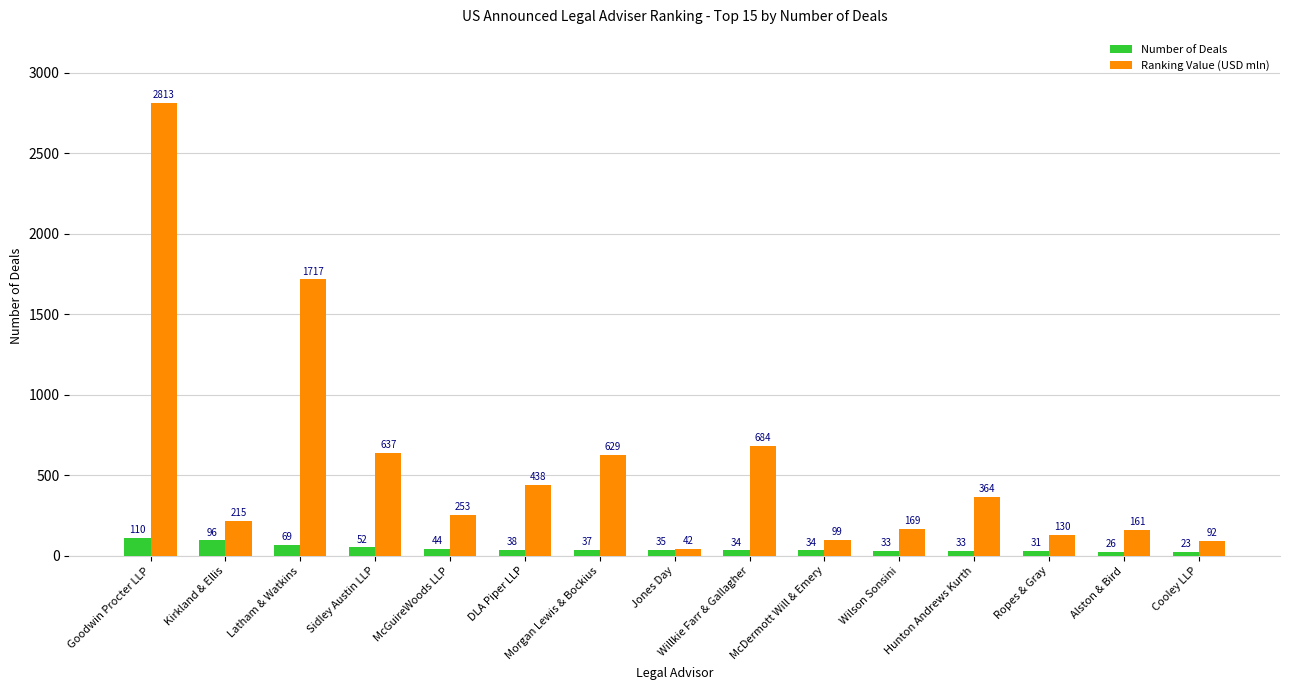

How many bars are there in each group?

2